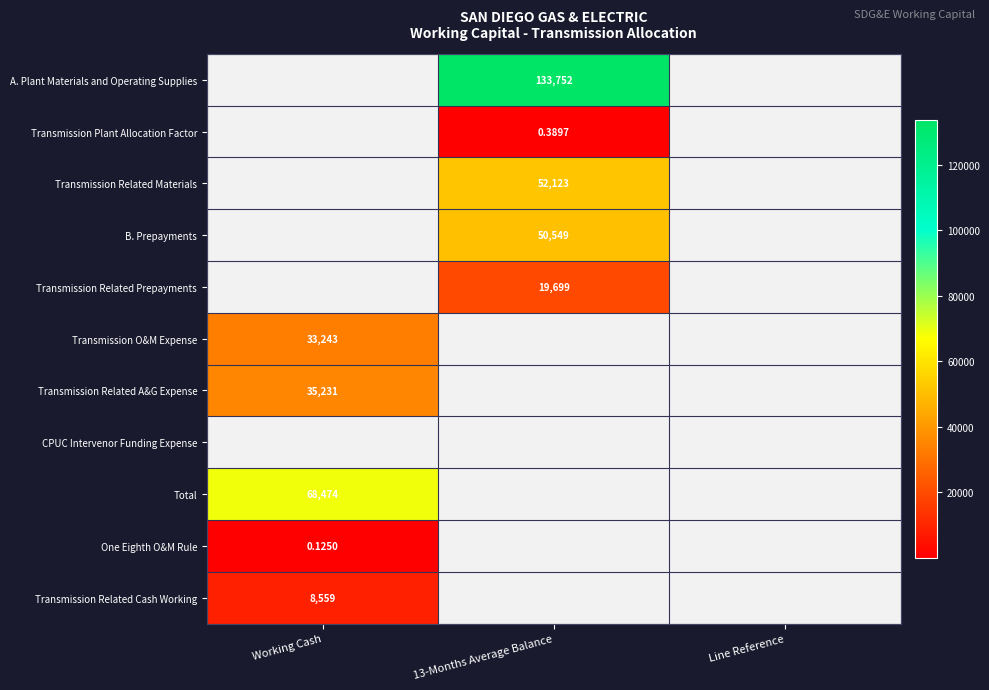

Which category has the highest value in the Transmission Related A&G Expense series?

Working Cash